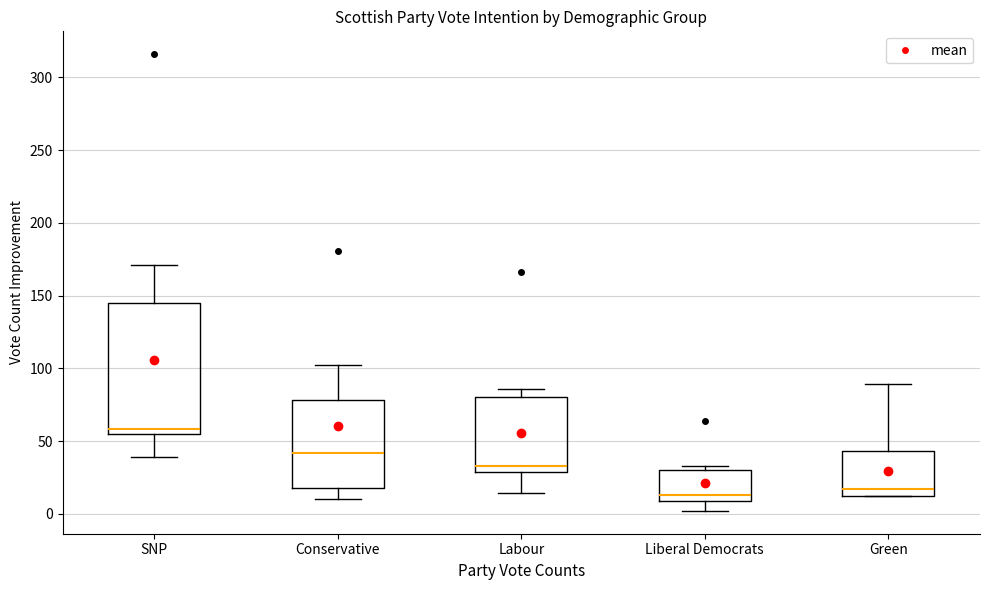

Reading left to right, transcribe this box plot: for each box, give where its median line is, the range the box spans, and where its two whiskers end, as read against the y-axis. The values are not printed on the chart, so give them approximately, as read against the axis.

SNP: median 60, box 55 to 145, whiskers 40 to 170
Conservative: median 40, box 20 to 80, whiskers 10 to 100
Labour: median 35, box 30 to 80, whiskers 15 to 85
Liberal Democrats: median 15, box 10 to 30, whiskers 0 to 35
Green: median 15, box 10 to 45, whiskers 10 to 90